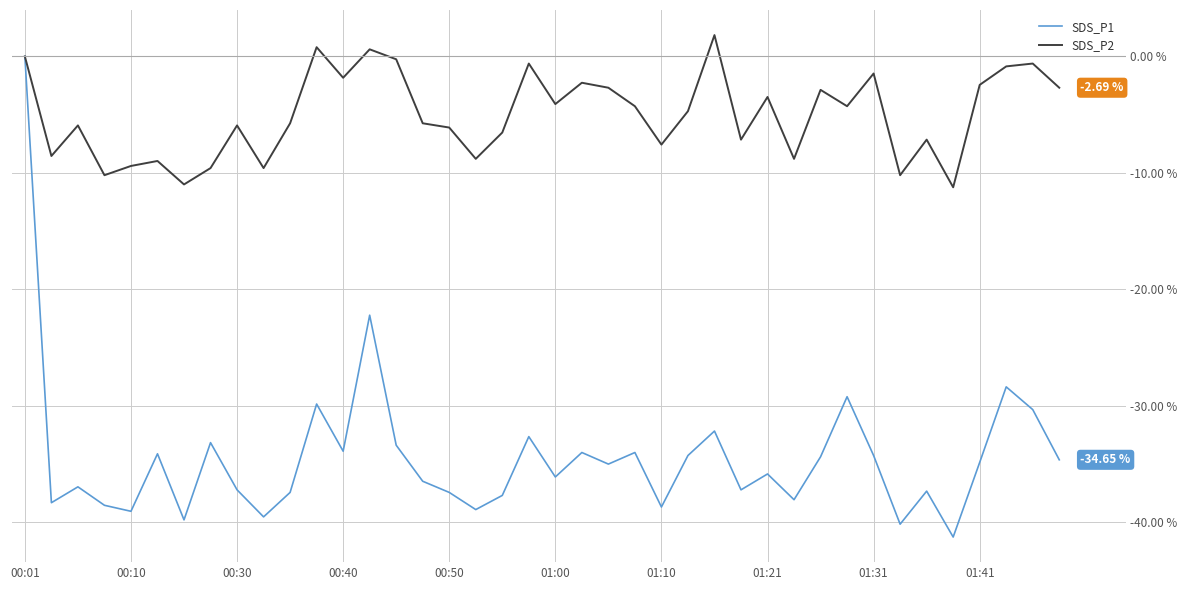

Rank the series by their average value, from highest to lowest.

SDS_P2, SDS_P1